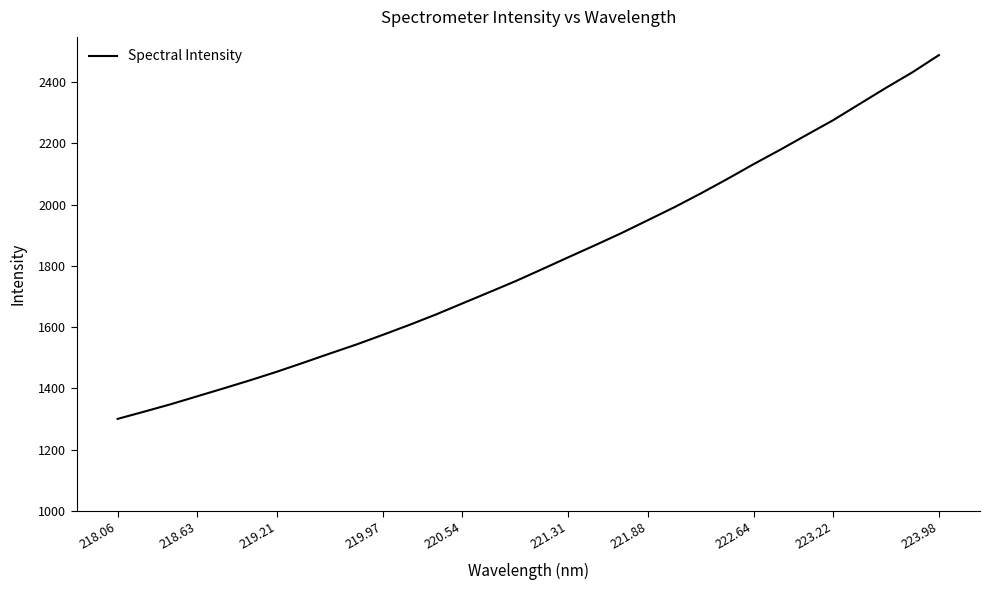

What is the difference between the maximum and minimum values?

1188.0